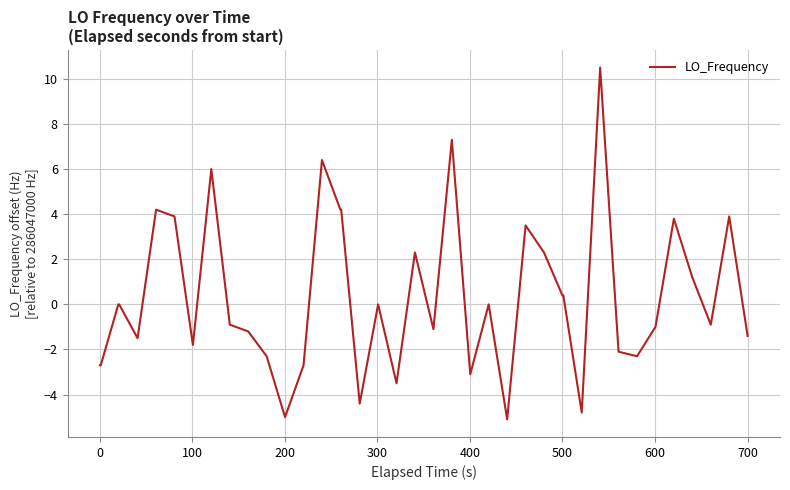

What is the greatest value displayed?

10.5